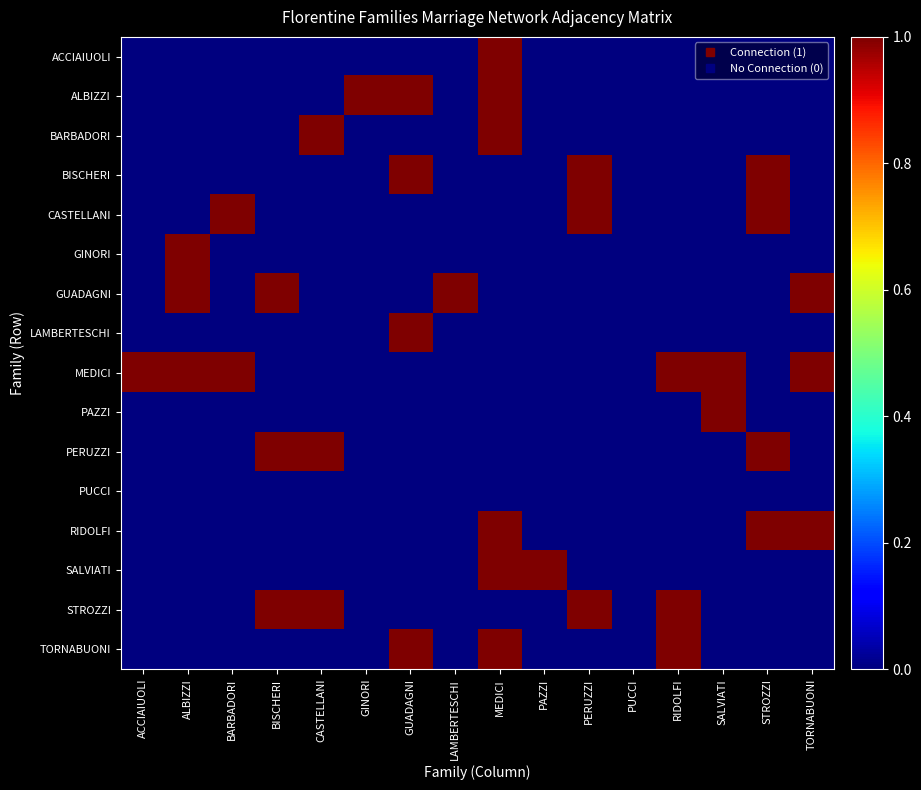

Which series has the largest range (max minus min)?

ACCIAIUOLI